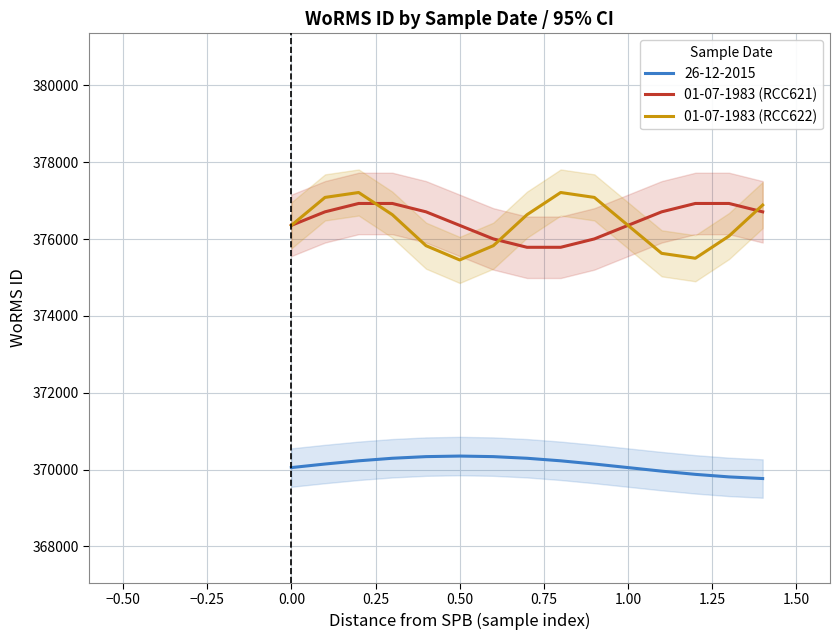

What is the difference between the maximum and second lowest values in the 01-07-1983 (RCC621) series?

1141.3